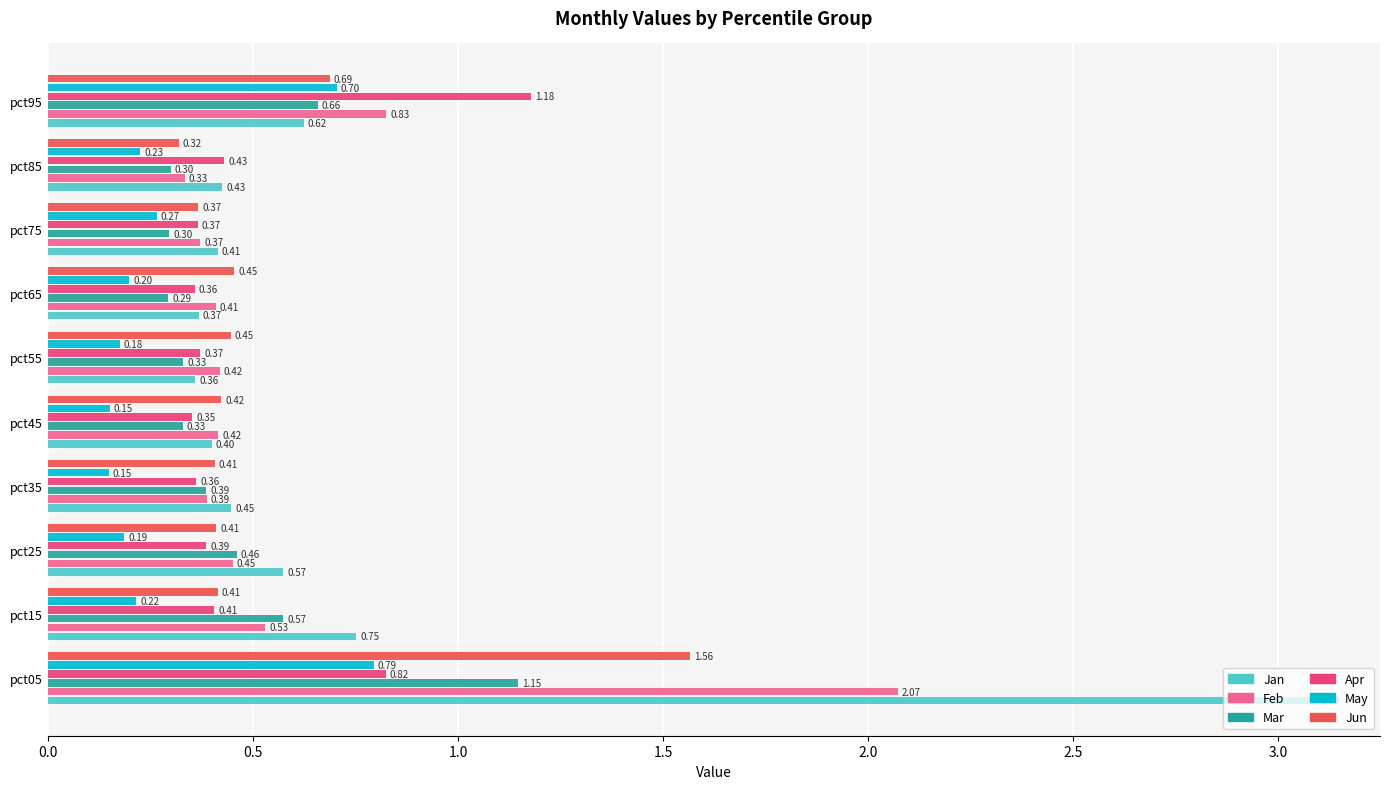

Which series has the largest total across all categories?

Jan